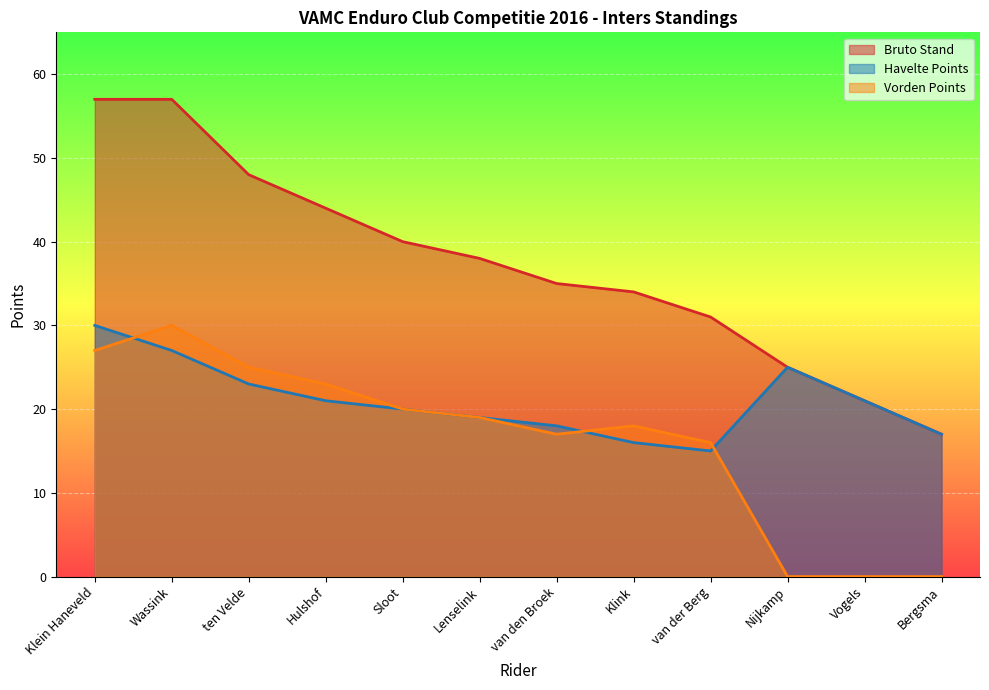

How many lines are shown in the chart?

3